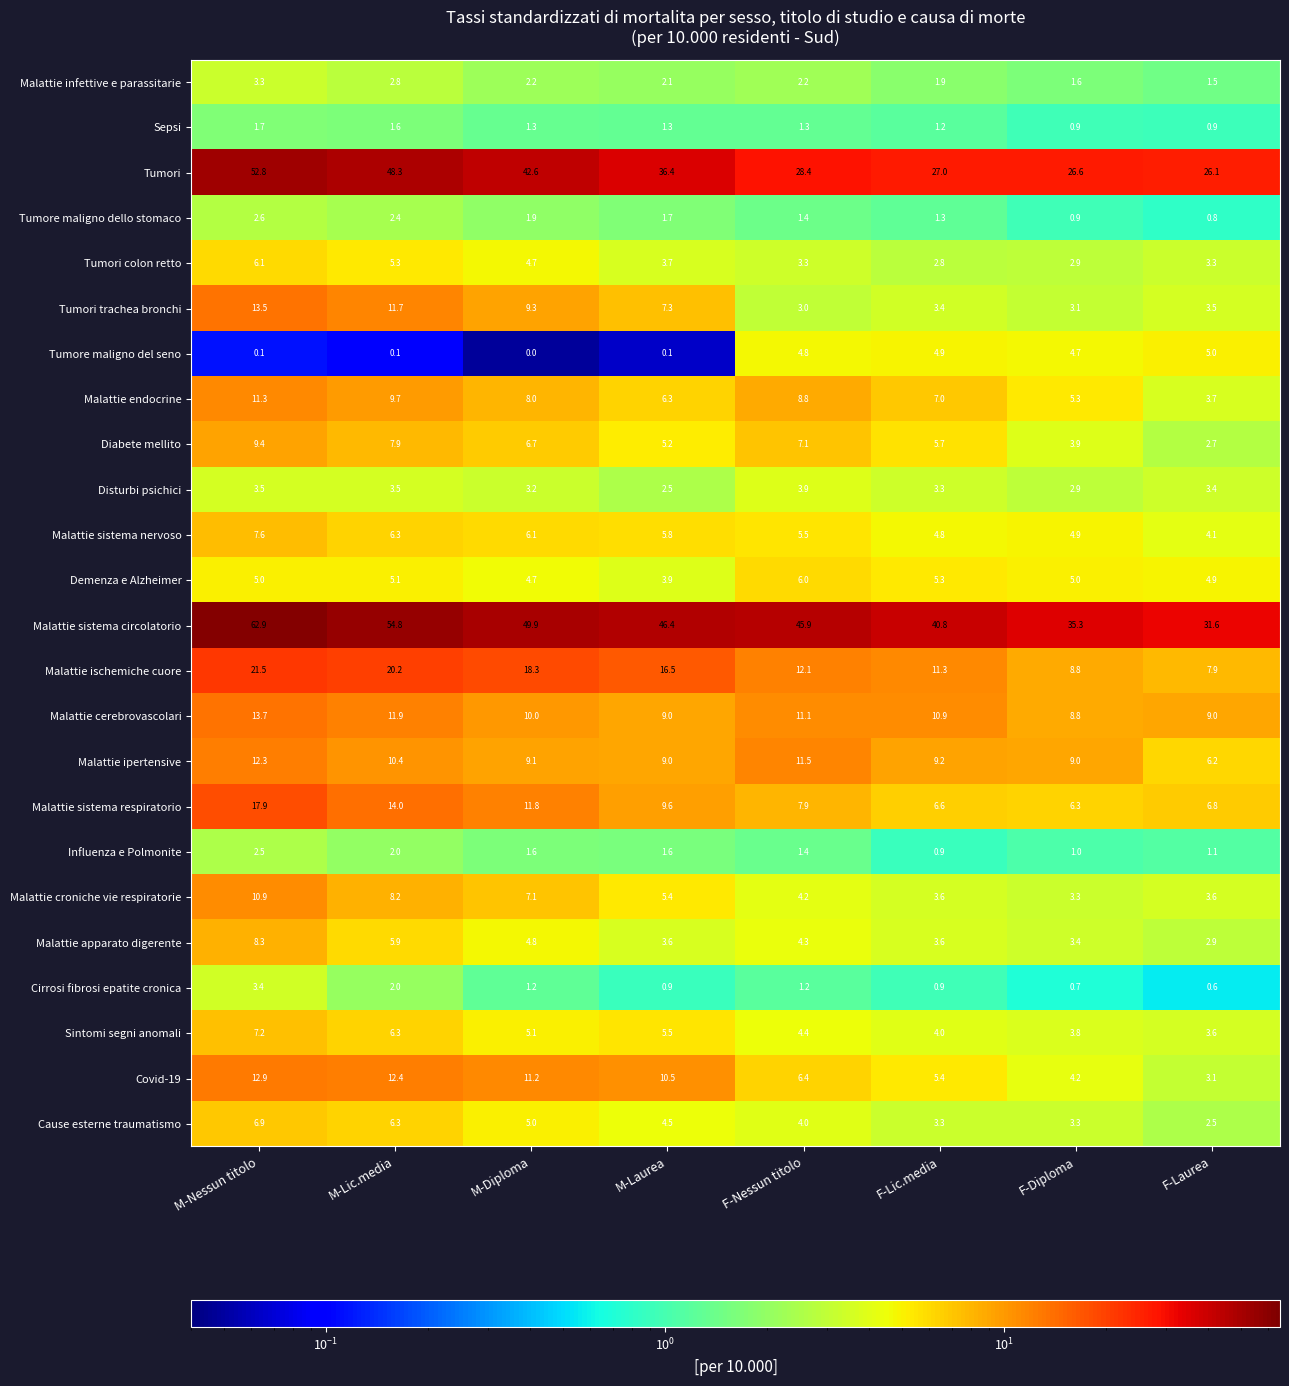

Which category has the lowest value in the Malattie sistema nervoso series?

F-Laurea